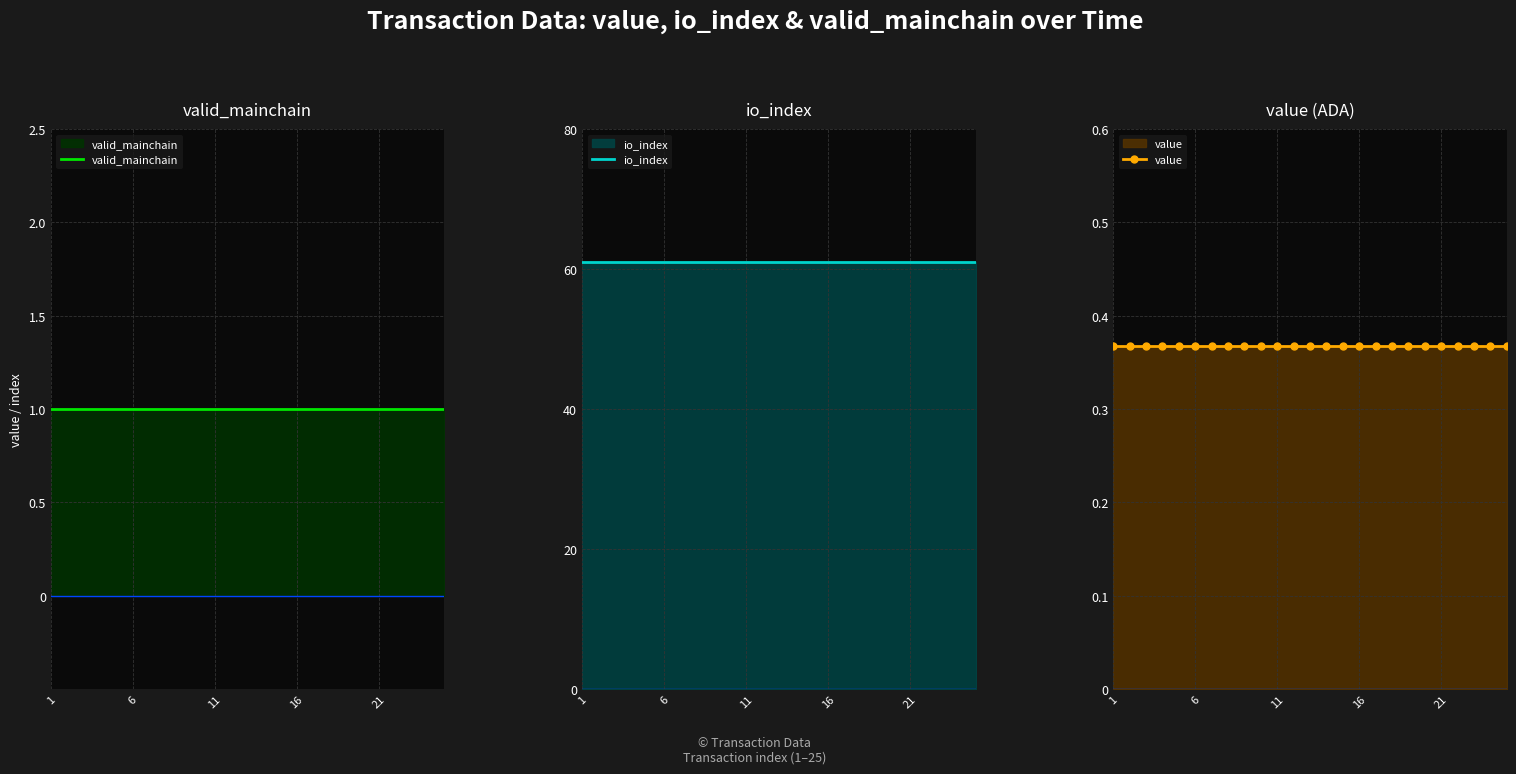

What value does the value series have at 22?

0.4